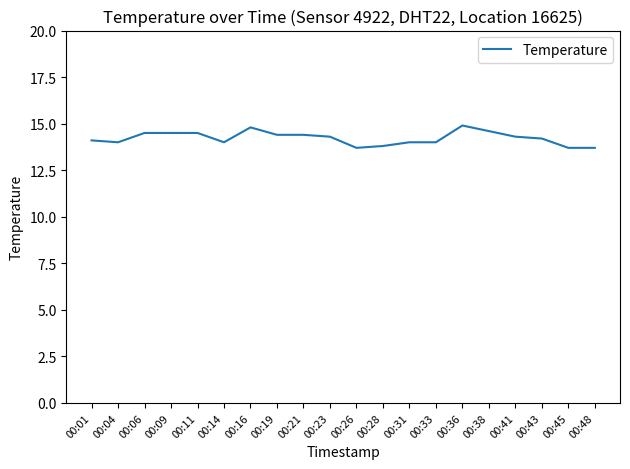

What is the minimum value shown in the chart?

13.7